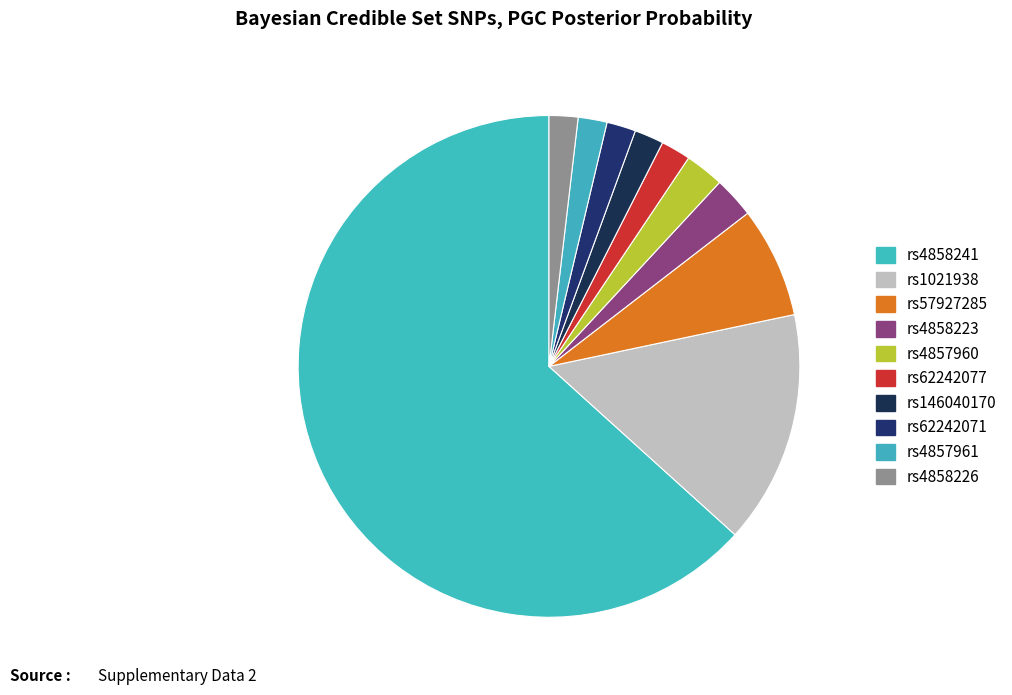

Does rs4858241 represent more than half of the total?

Yes